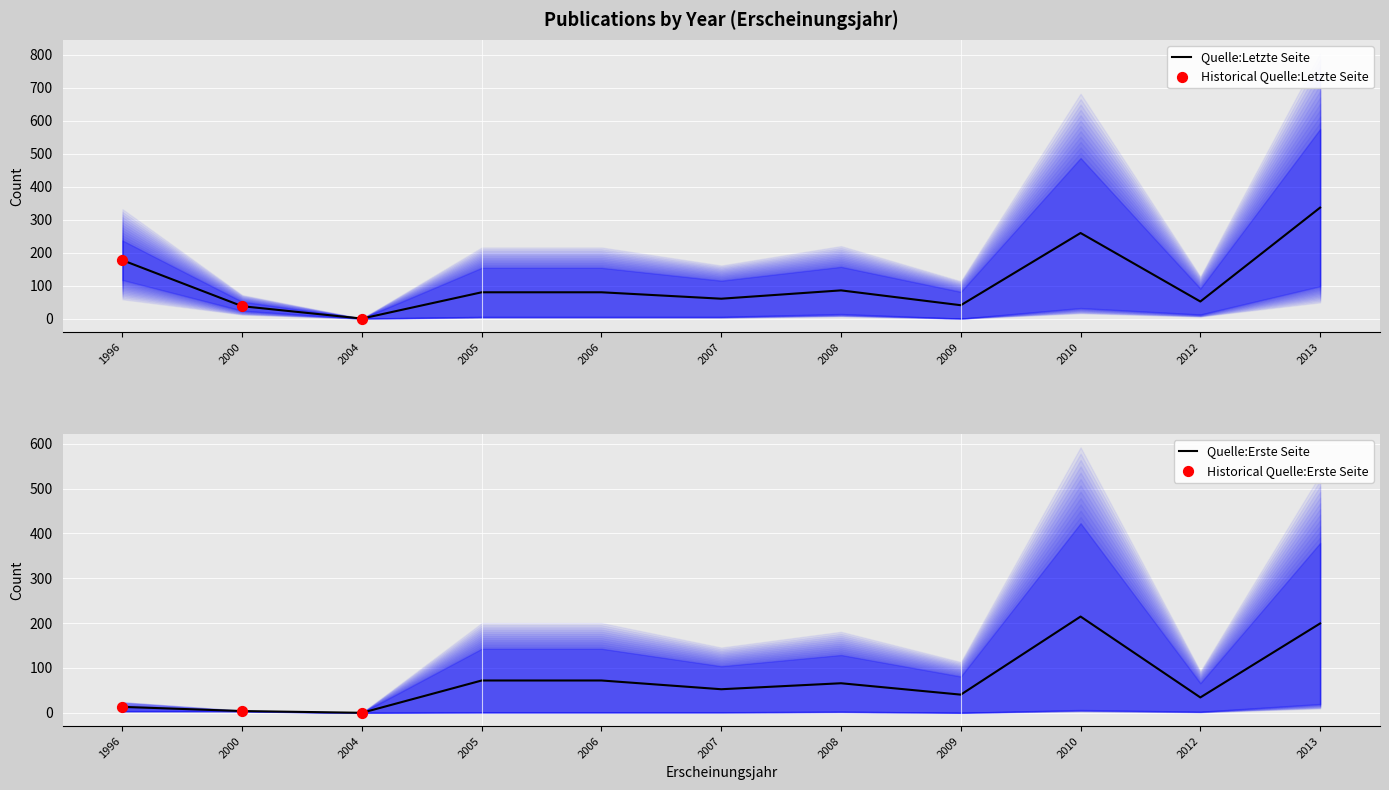

Which has a higher value, 2005 or 2006?

2005